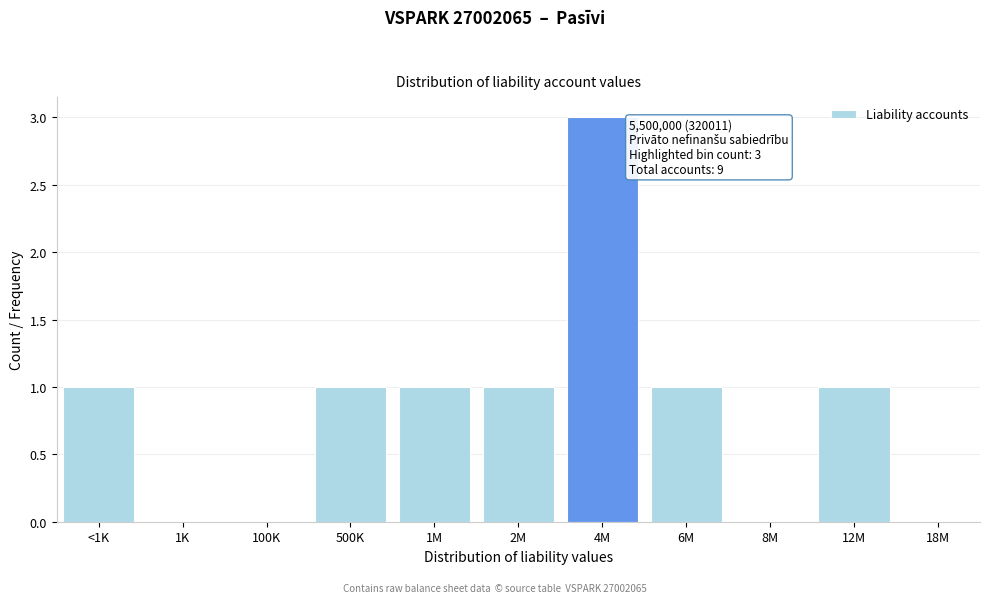

Reading left to right, what are all the values shown in this chart?

<1K=1	1K=0	100K=0	500K=1	1M=1	2M=1	4M=3	6M=1	8M=0	12M=1	18M=0